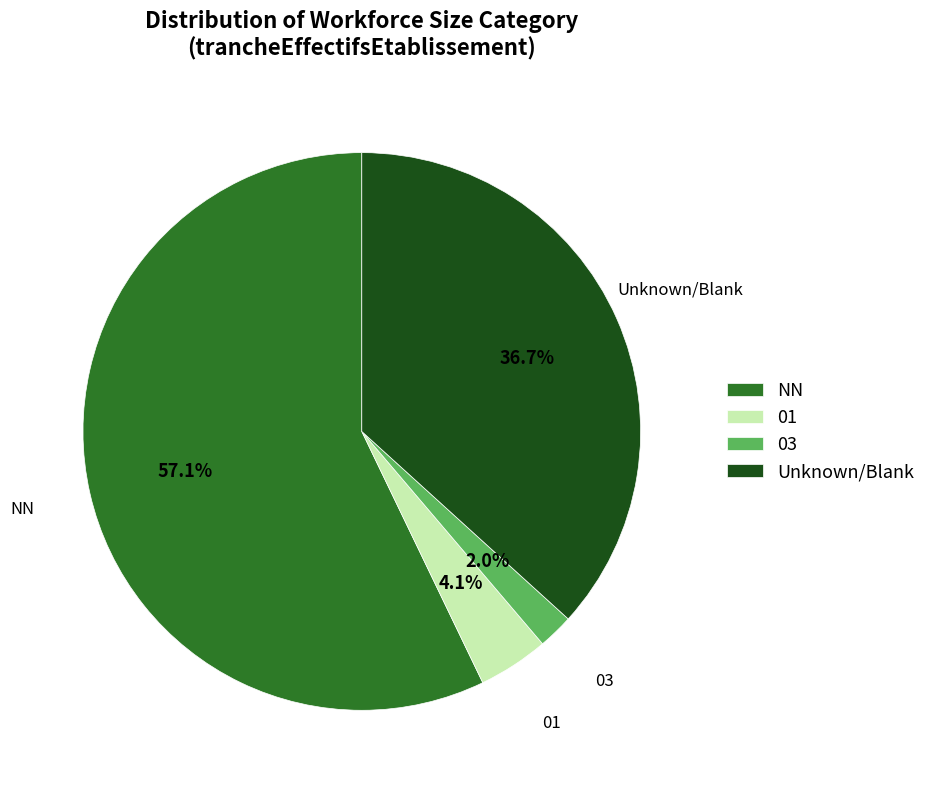

Which slice is the largest?

NN